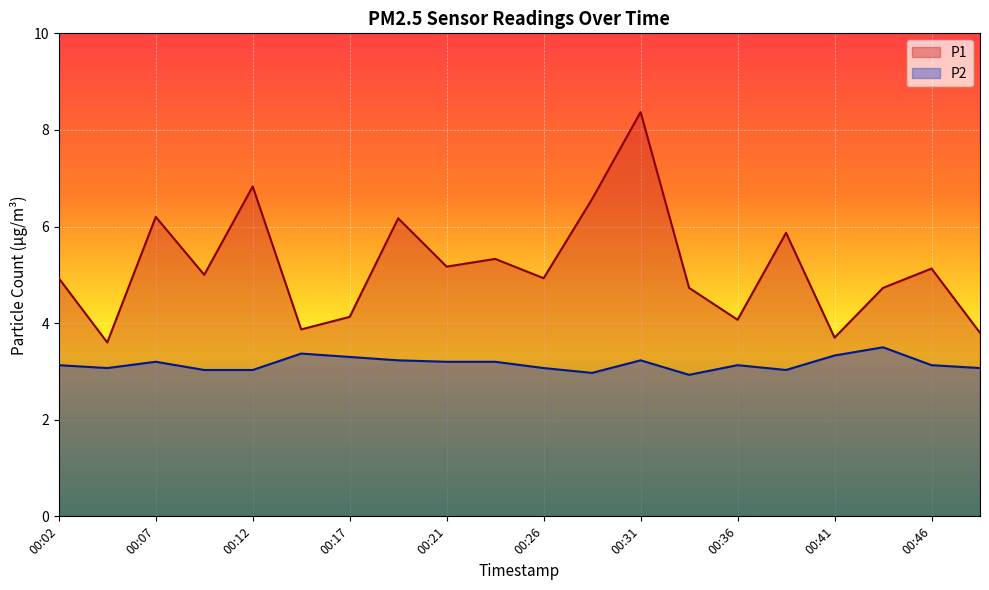

Is the value of P2 at 00:36 greater than the value of P1 at 00:19?

No